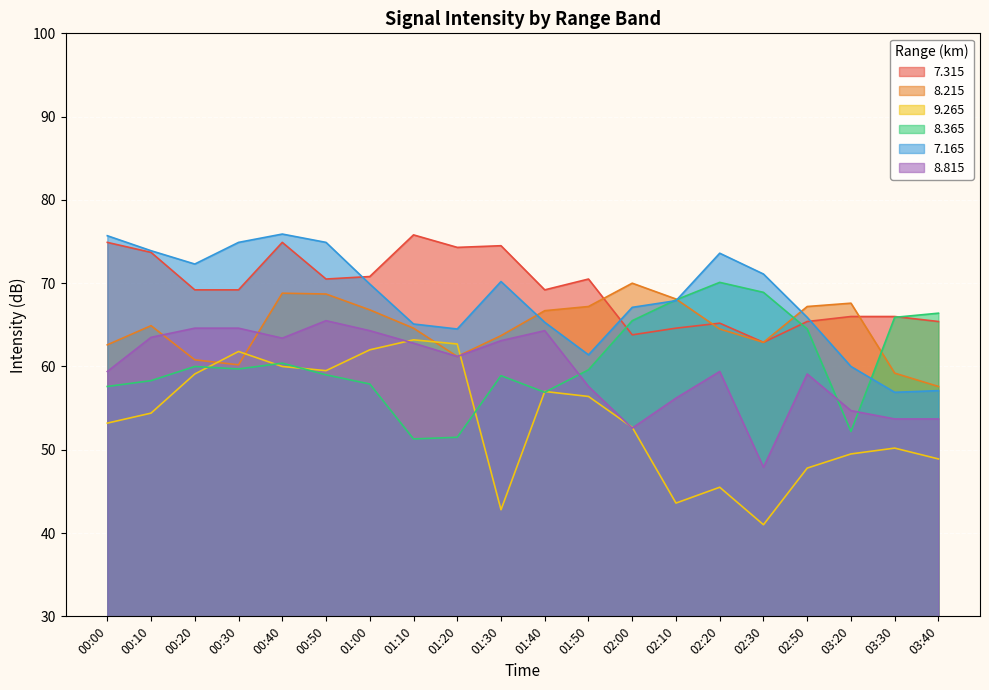

Count the number of categories in the chart.

20